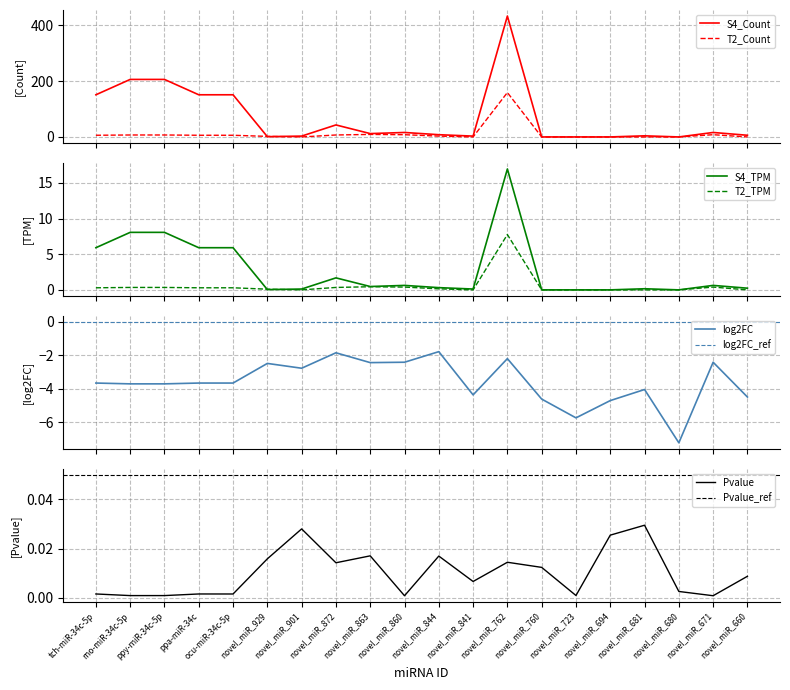

Is the value of log2FC at novel_miR_844 greater than the value of S4_Count at novel_miR_872?

No